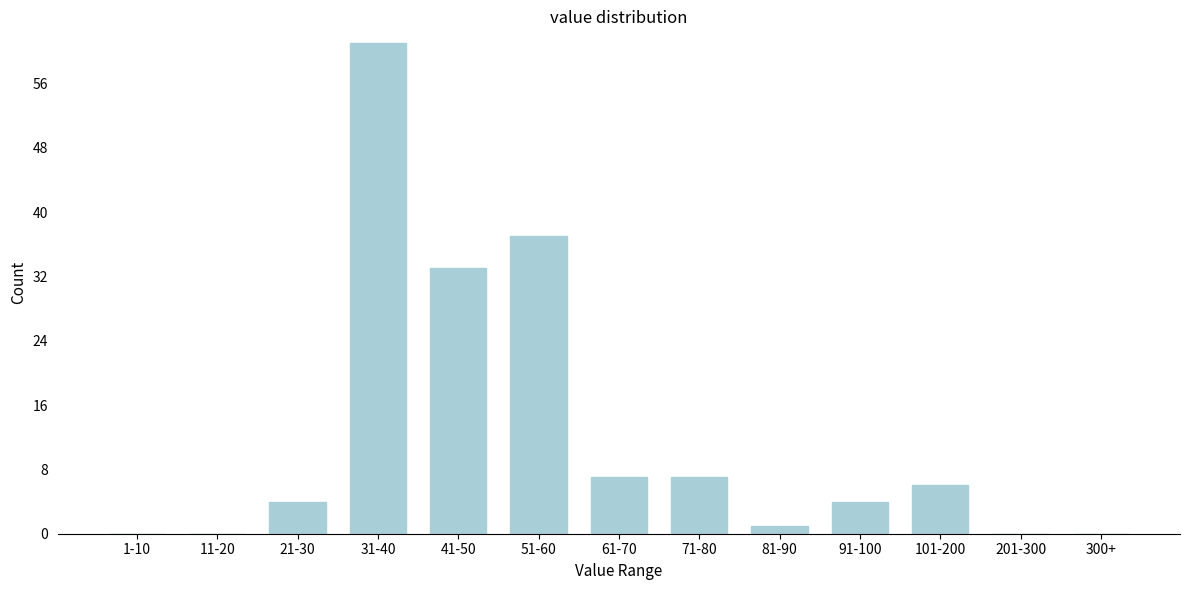

Reading right to left, what are all the values shown in this chart?

300+=0	201-300=0	101-200=6	91-100=4	81-90=1	71-80=7	61-70=7	51-60=37	41-50=33	31-40=61	21-30=4	11-20=0	1-10=0